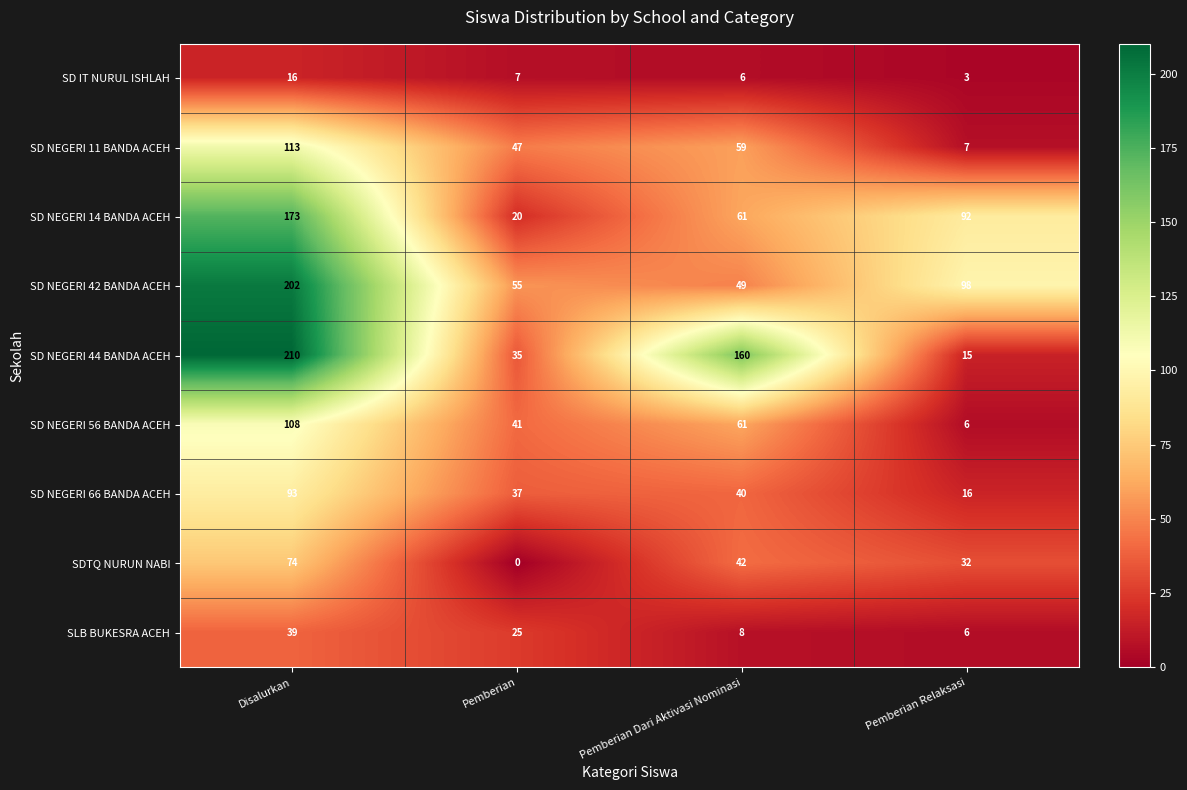

How many data points in SD NEGERI 44 BANDA ACEH are less than 160?

2